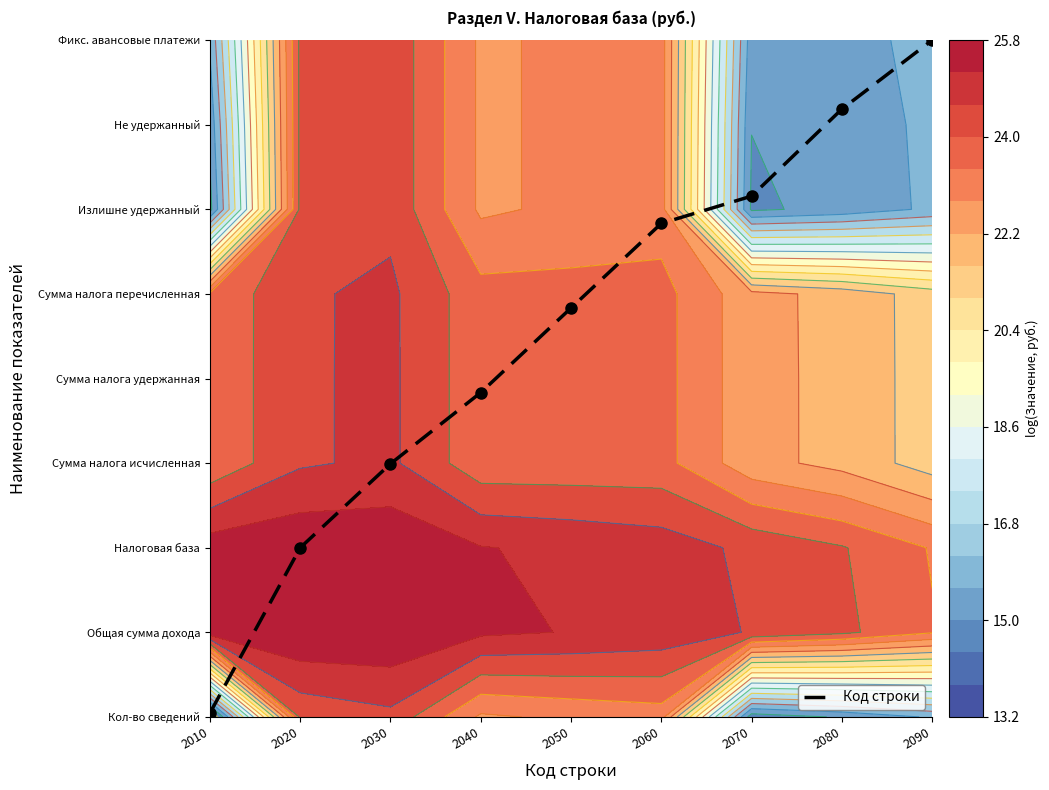

What value does the data have at 2040?

3.8